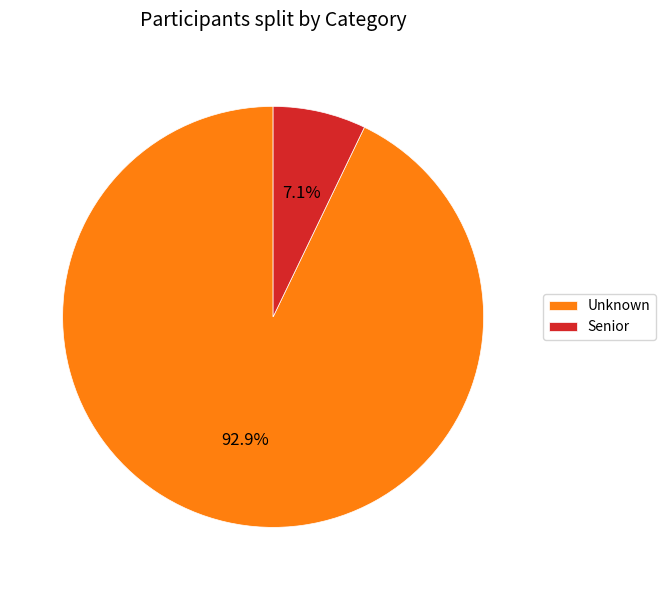

To the nearest percent, what is the difference between the largest and smallest slice percentages?

86%